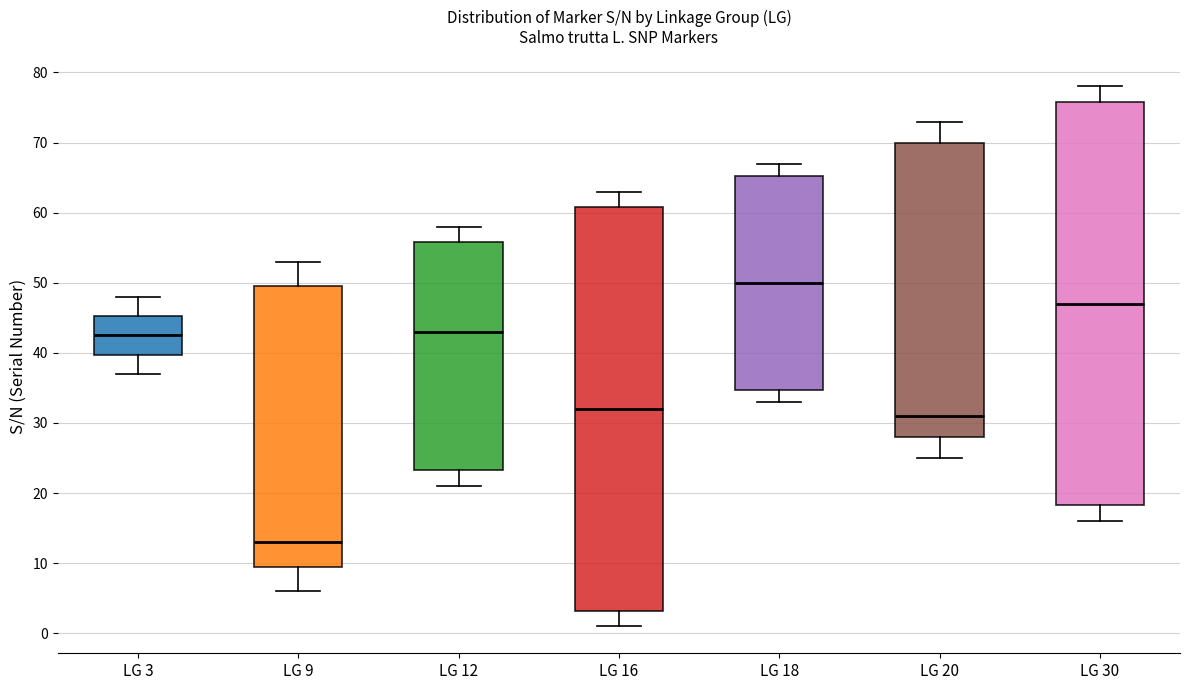

Which box's median line is the highest?

LG 18